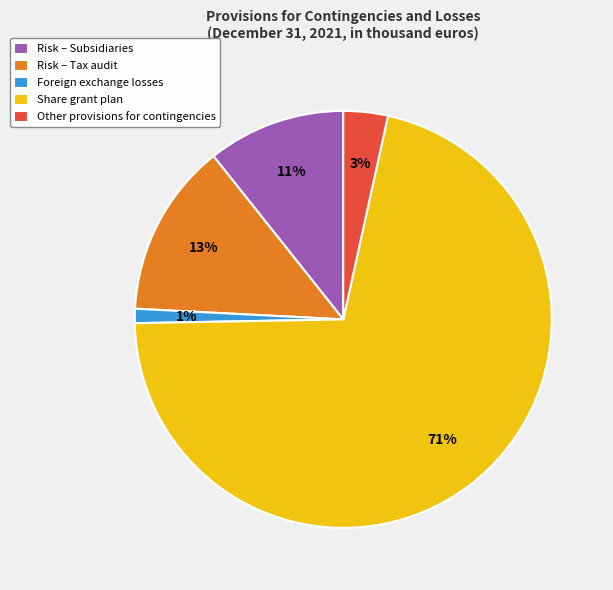

Rank the categories by value from lowest to highest.

Foreign exchange losses, Other provisions for contingencies, Risk – Subsidiaries, Risk – Tax audit, Share grant plan